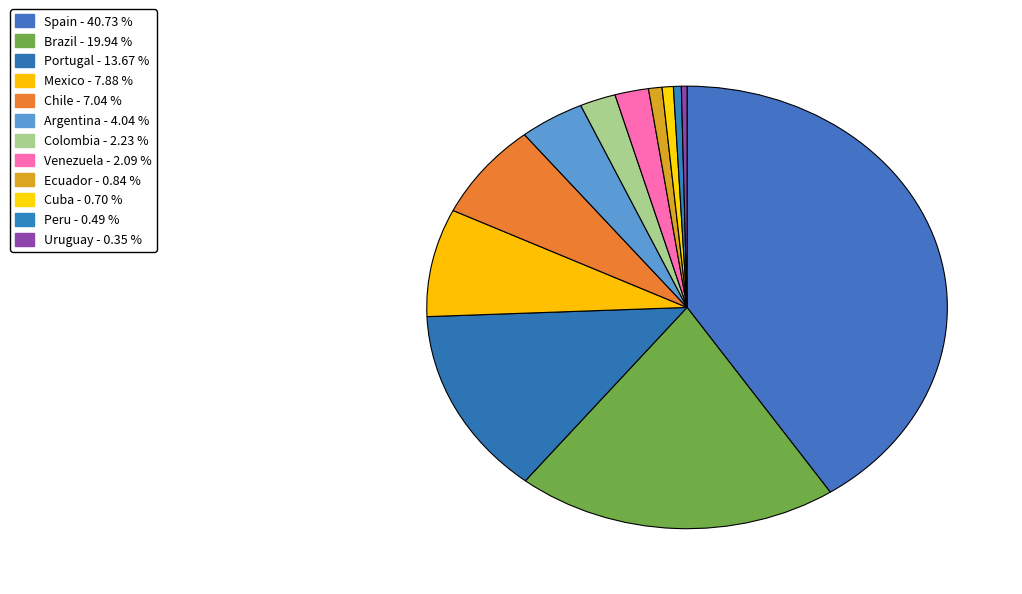

Count the number of slices in the pie.

12